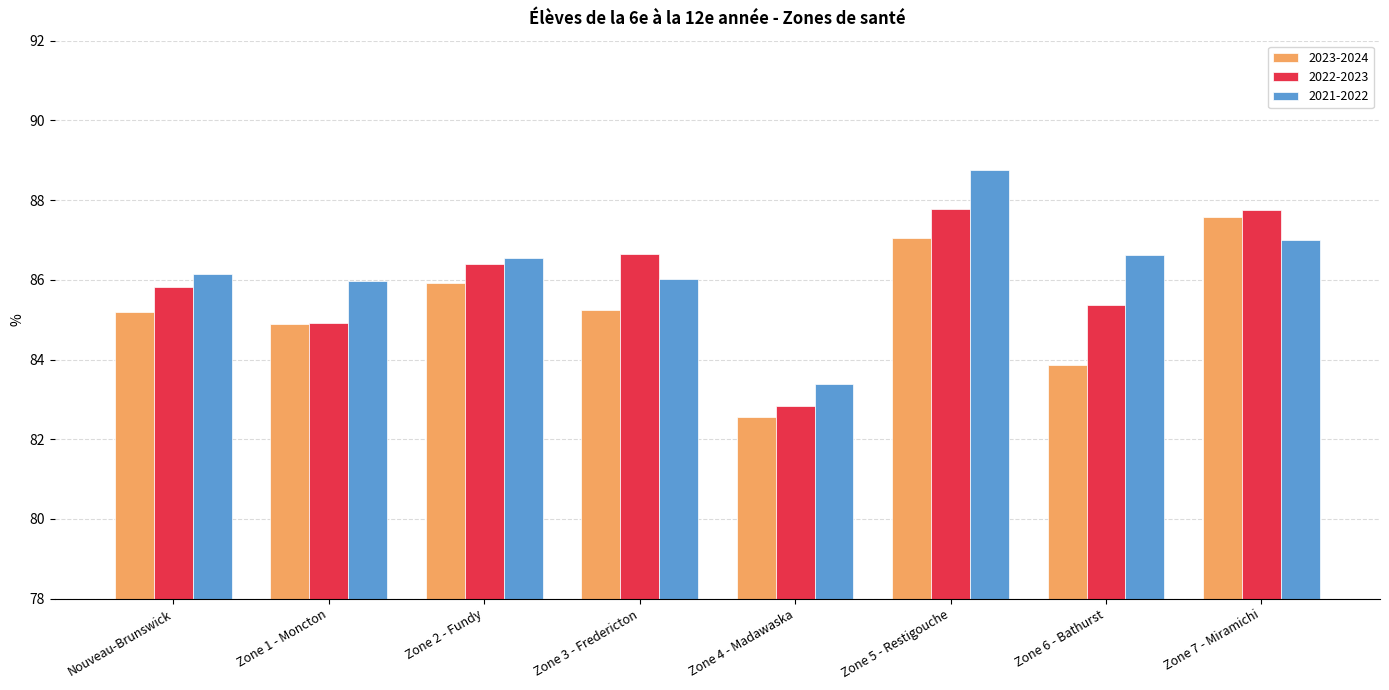

How many data points in 2023-2024 are above 85?

5